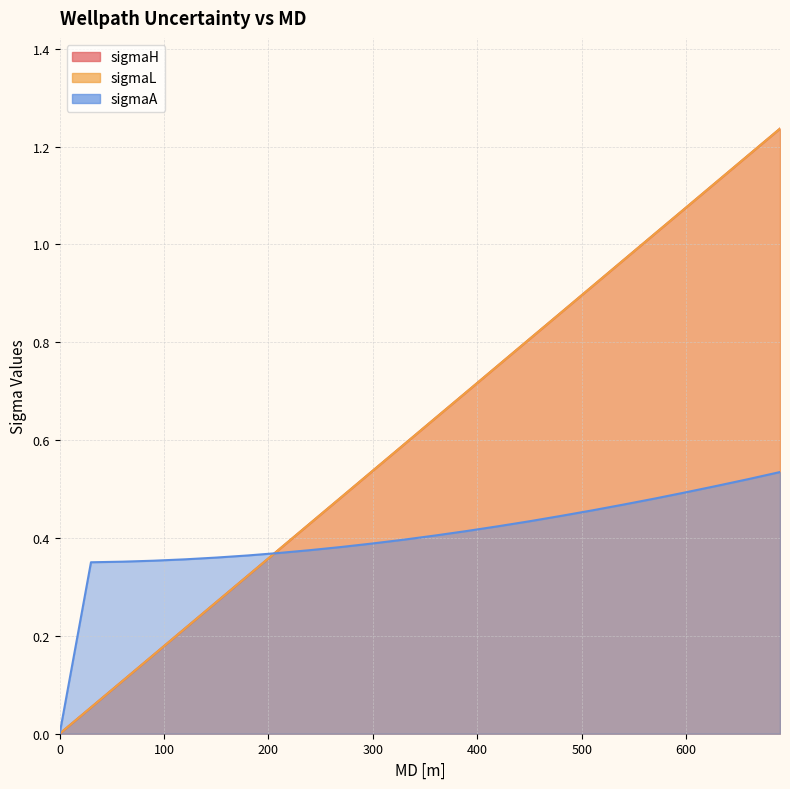

True or false: sigmaH has more than 1 interior local peaks.

False